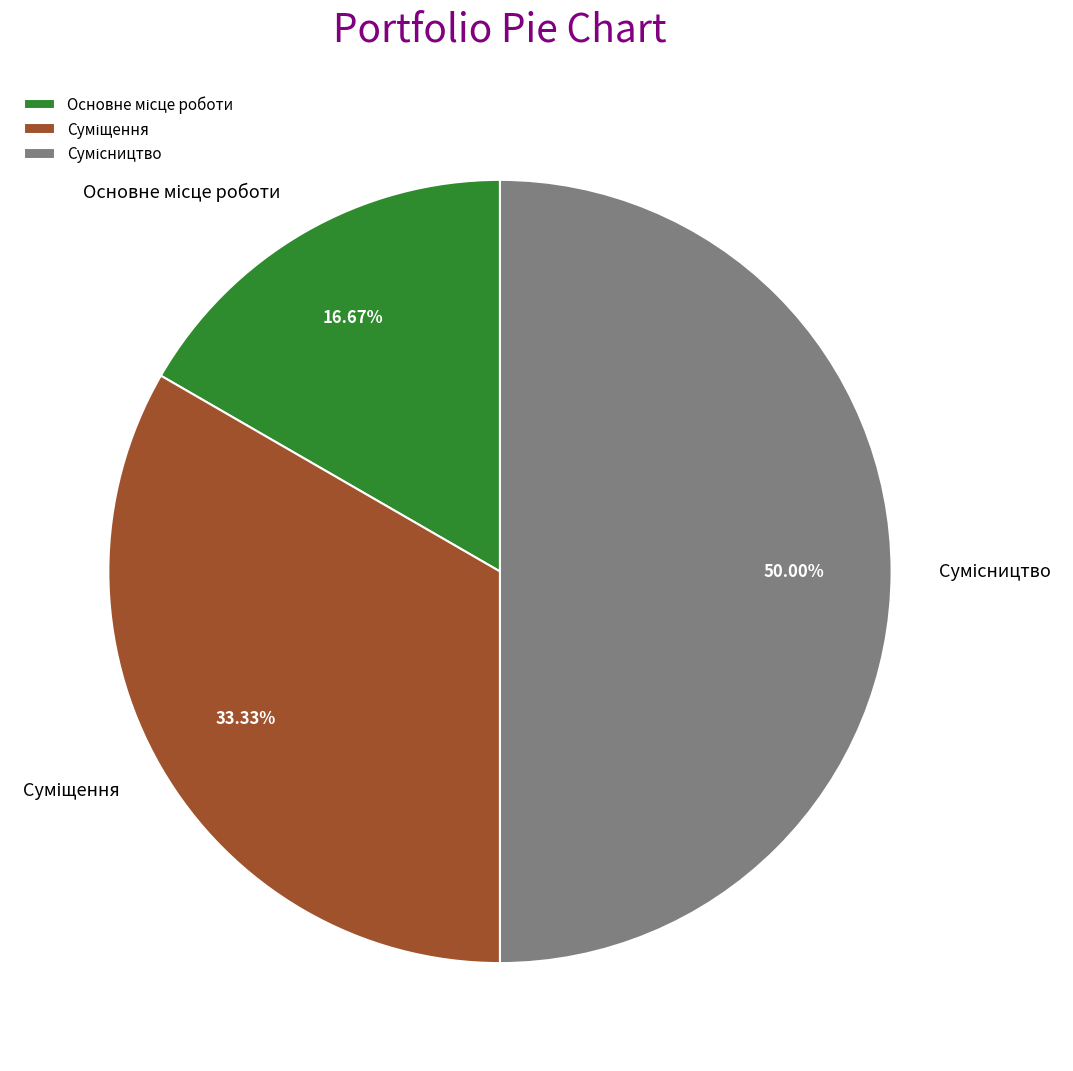

Is it true that Основне місце роботи is 17% of the pie?

True